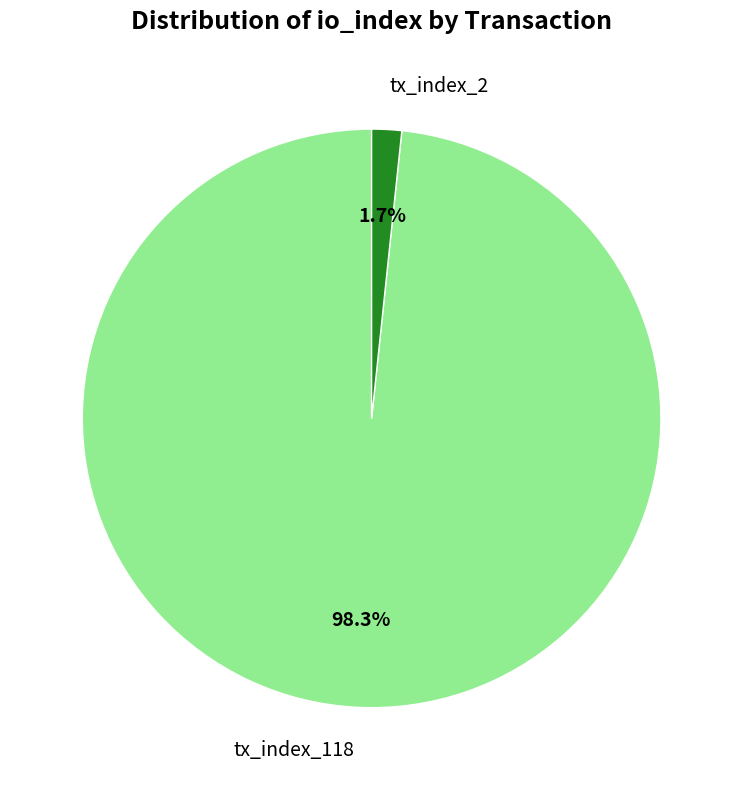

True or false: tx_index_118 accounts for 83% of the total.

False